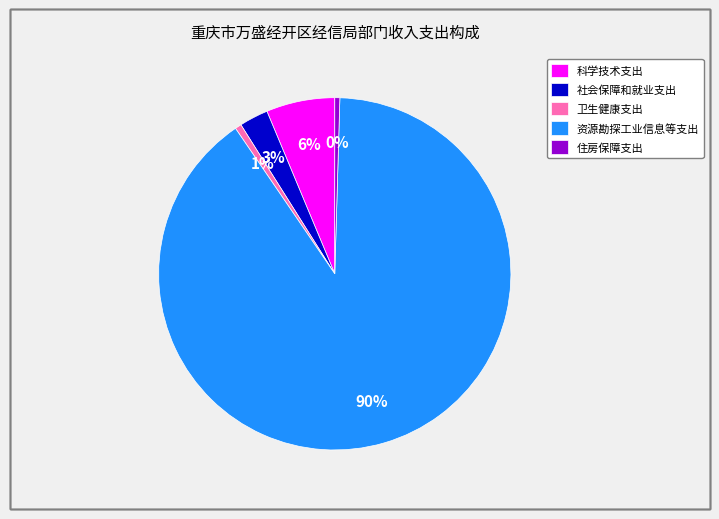

Which slice is the largest?

资源勘探工业信息等支出